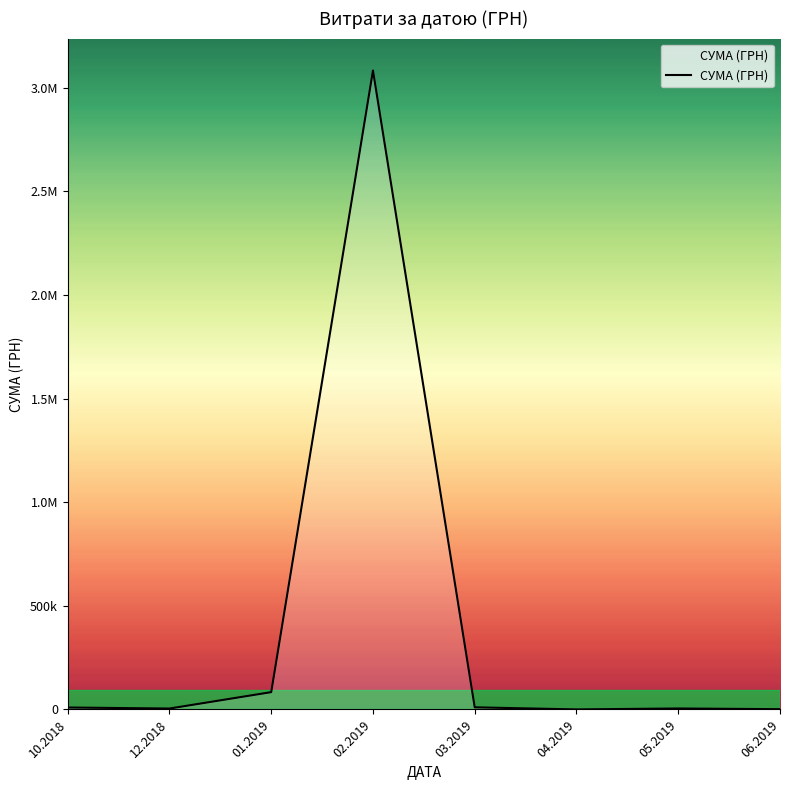

Does the chart display data point markers on the line(s)?

No